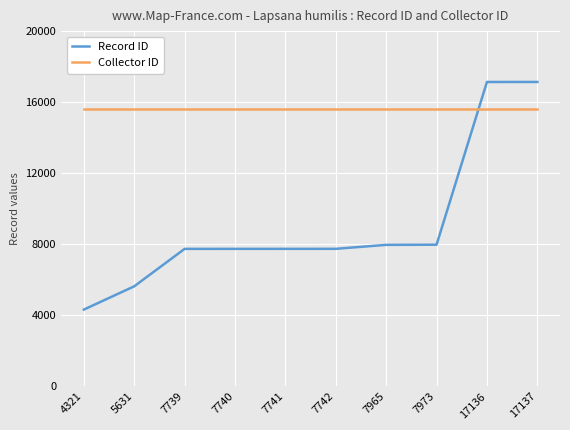

Where is Record ID nearest to the value 10729?

7973